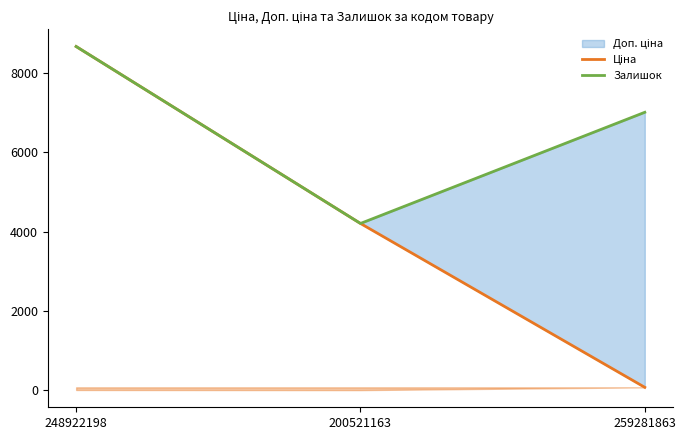

Which has a higher value, 200521163 or 259281863?

200521163